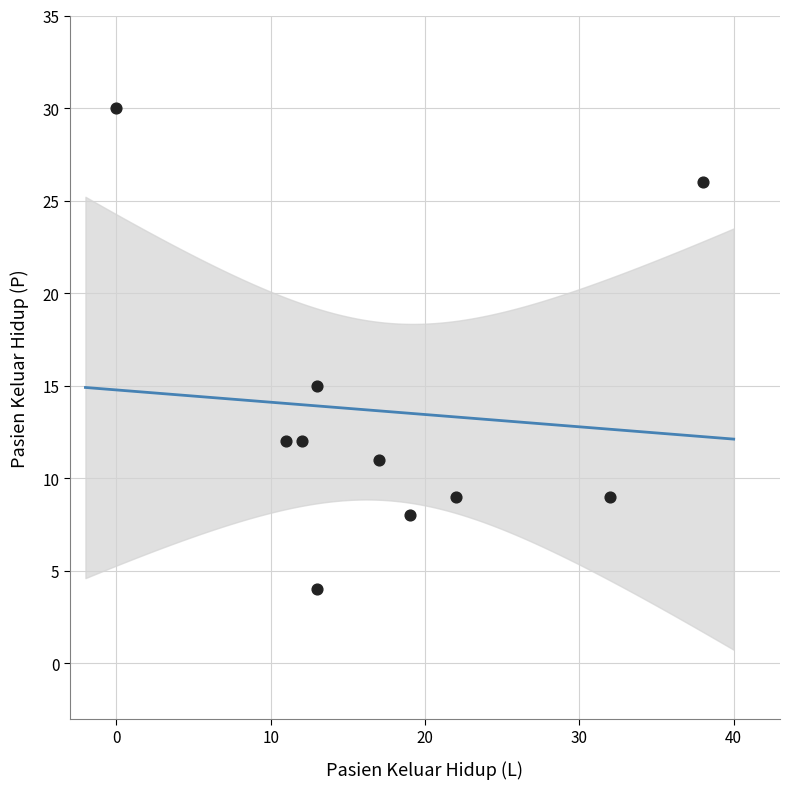

What is the average X value?

18